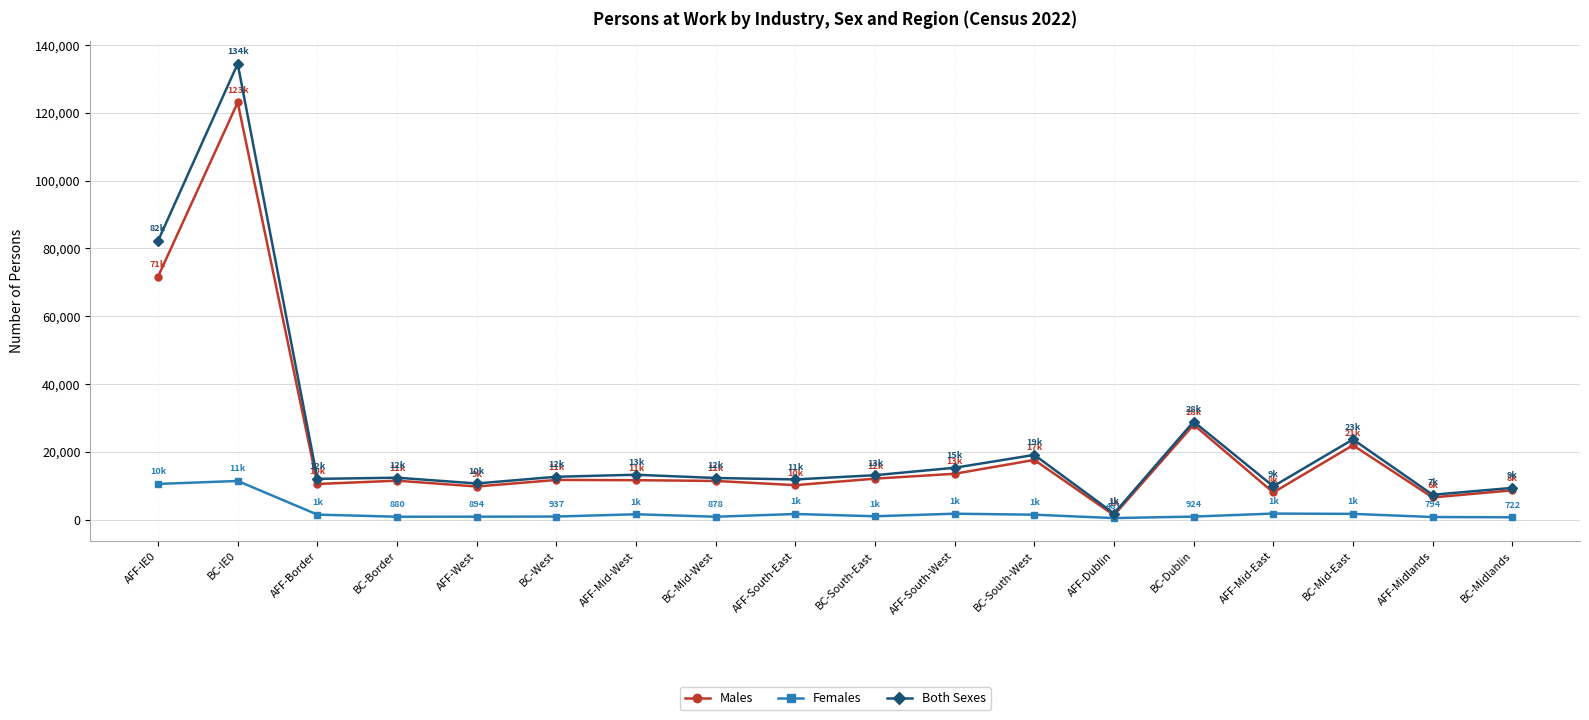

What is the spread (max minus min) of values at BC-Dublin?

28007